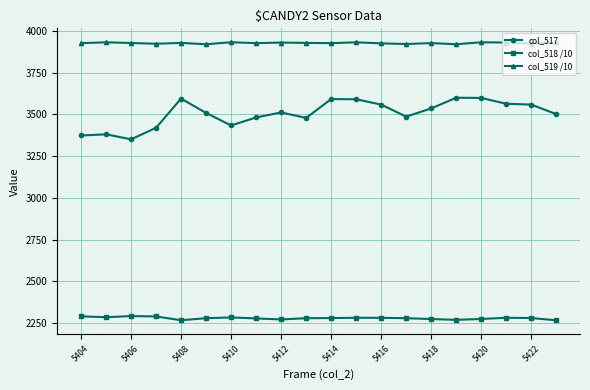

Which series has the largest range (max minus min)?

col_517